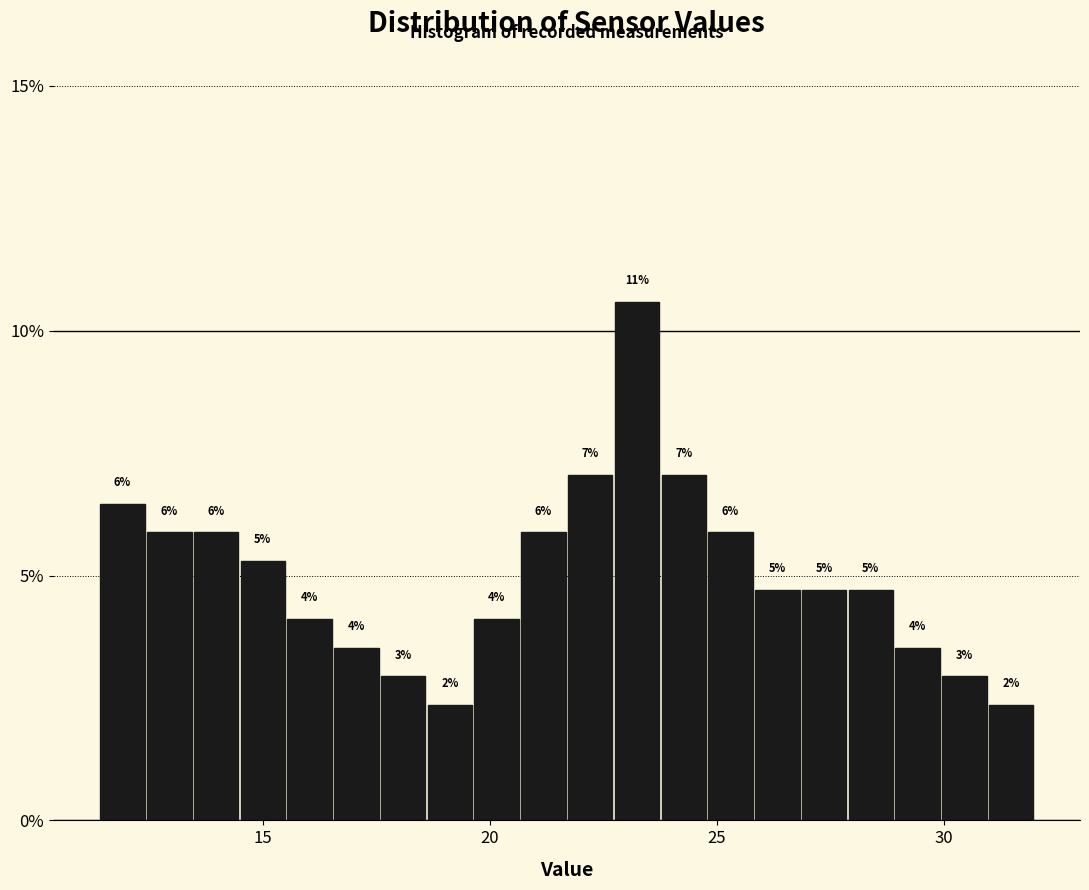

Around what value on the x-axis is the tallest bar? Give the approximate position of its centre, as read against the axis.

23.0